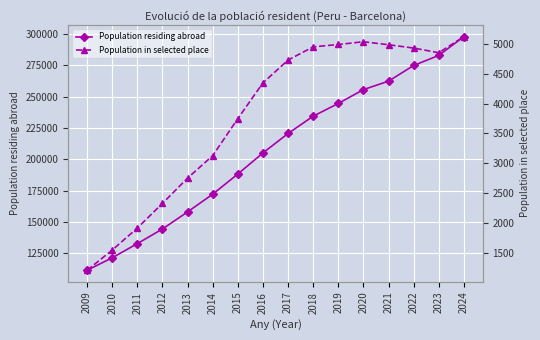

Which series has the largest range (max minus min)?

Population residing abroad